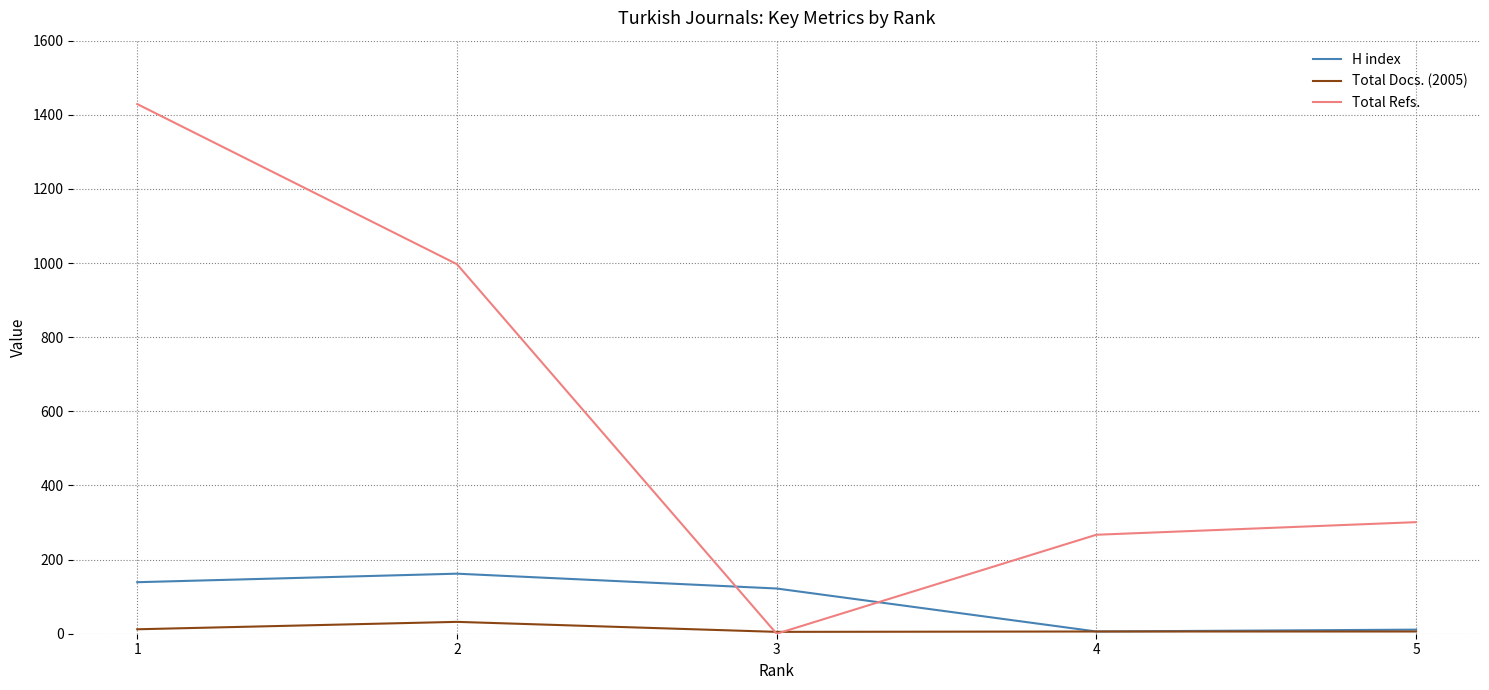

Which series changed the most between 3 and 4?

Total Refs.